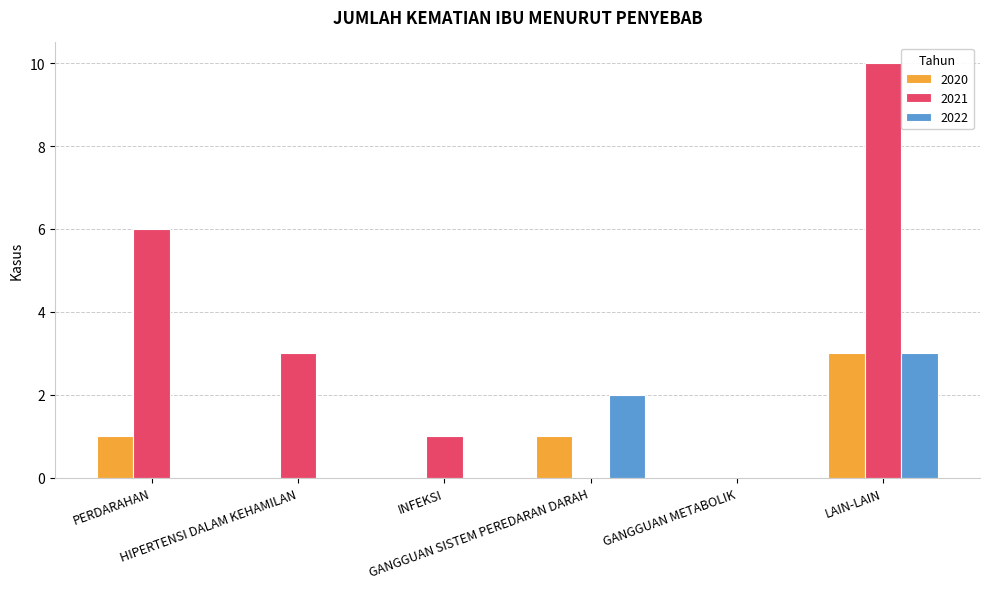

What is the average value of the 2021 series?

3